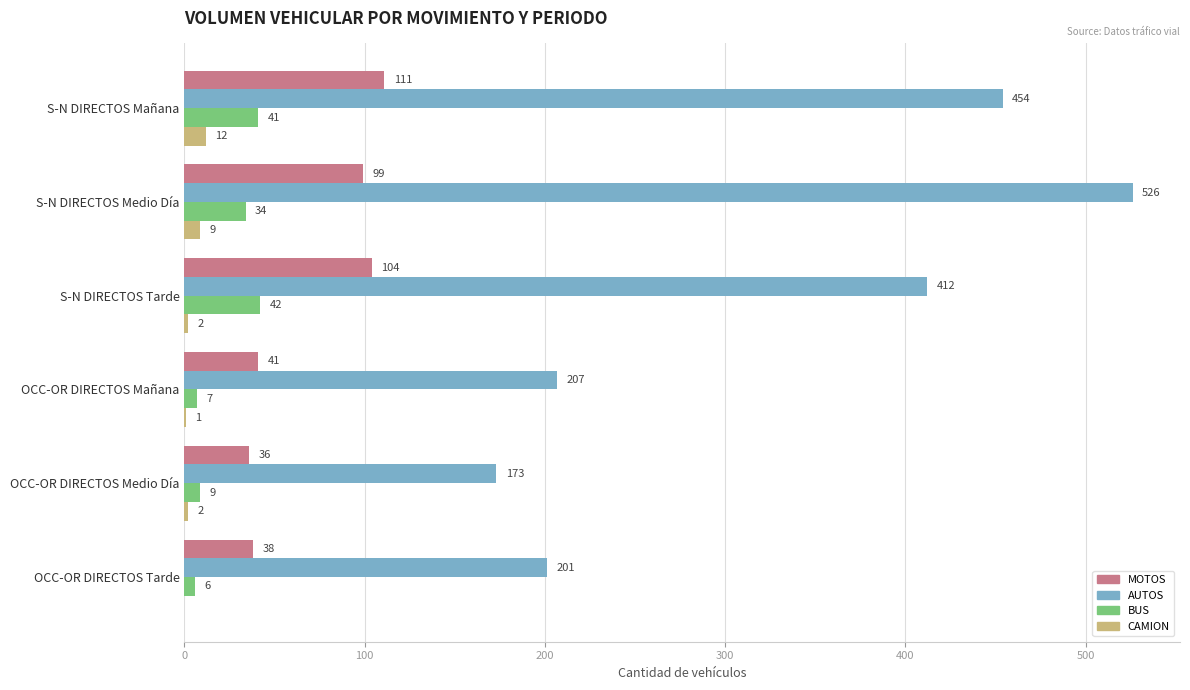

How many data points does each series have?

6